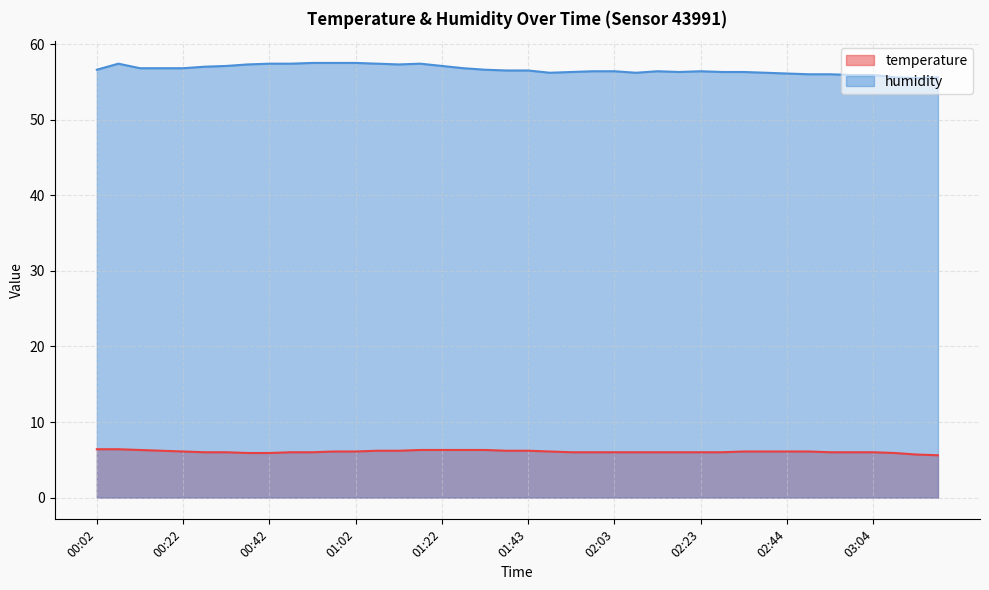

Between 01:53 and 02:03, which series saw the biggest shift?

humidity